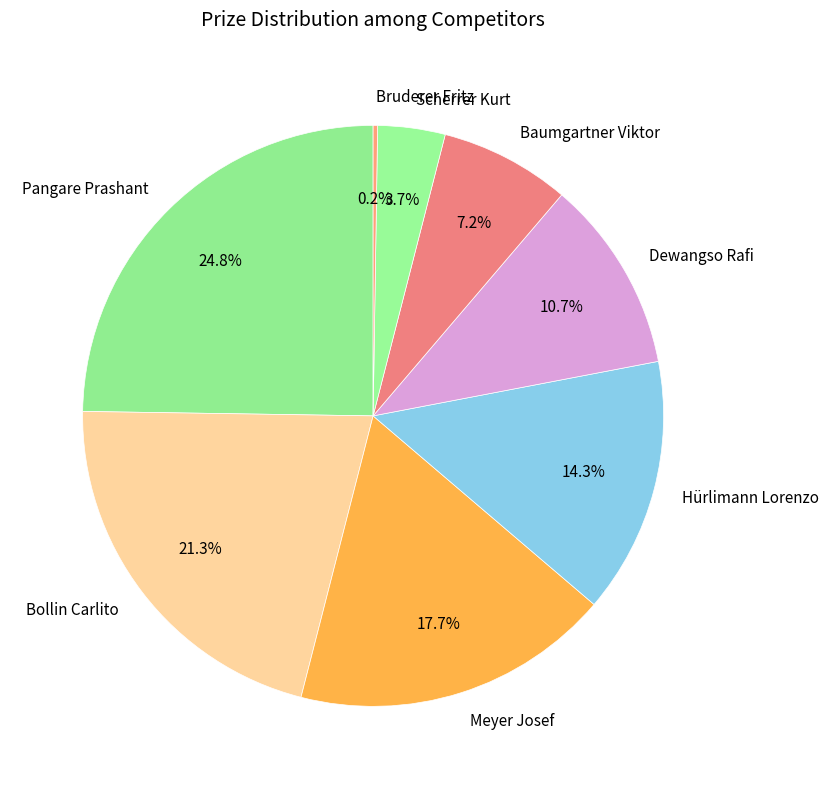

Does Pangare Prashant represent more than half of the total?

No